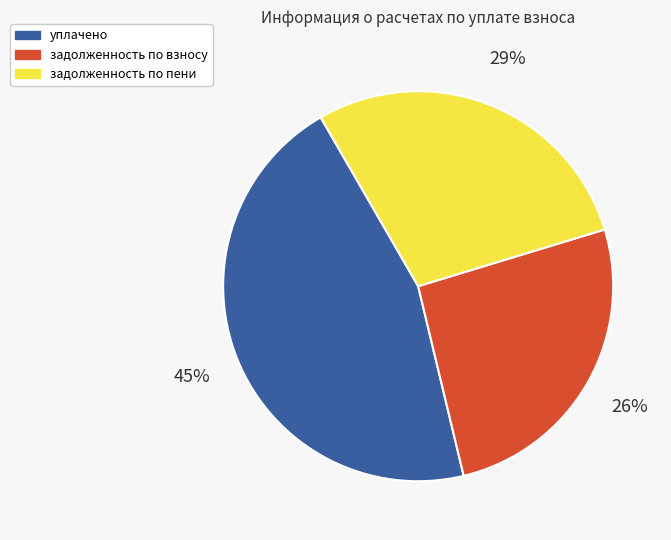

Is it true that задолженность по пени is 29% of the pie?

True